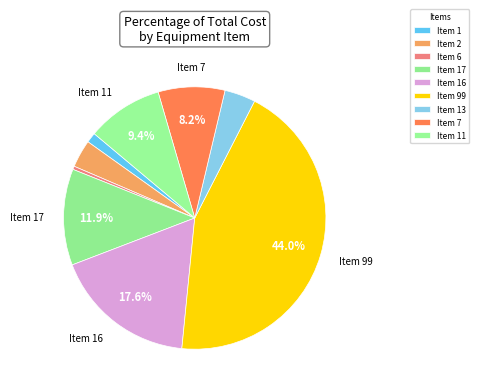

Which slice is the largest?

Item 99